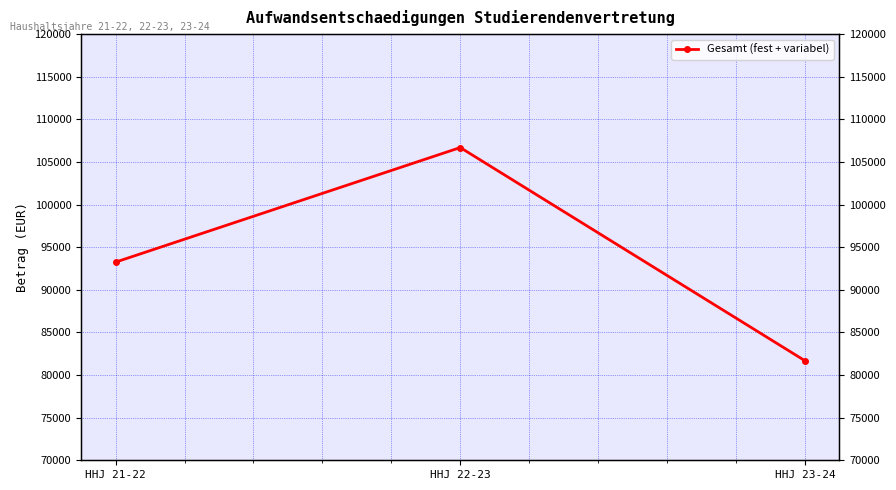

The chart shows a value of 63050 at HHJ 21-22. True or false?

False